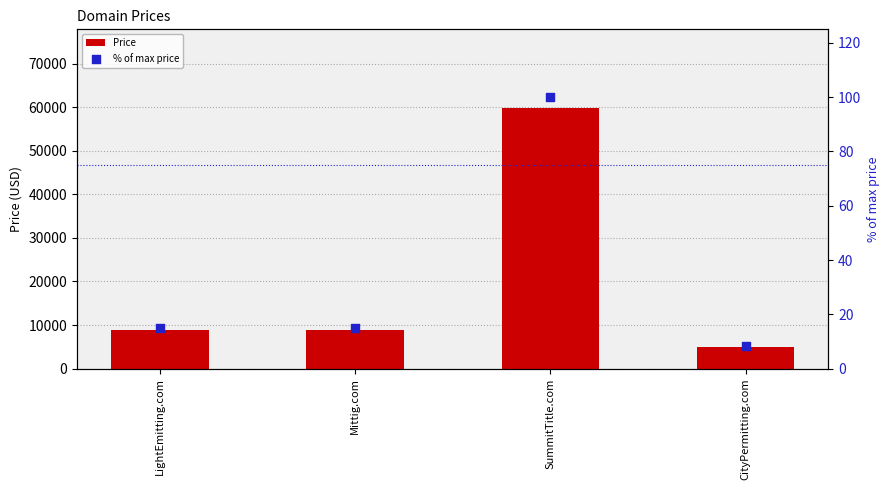

What is the total value across all series at SummitTitle.com?

59988.0